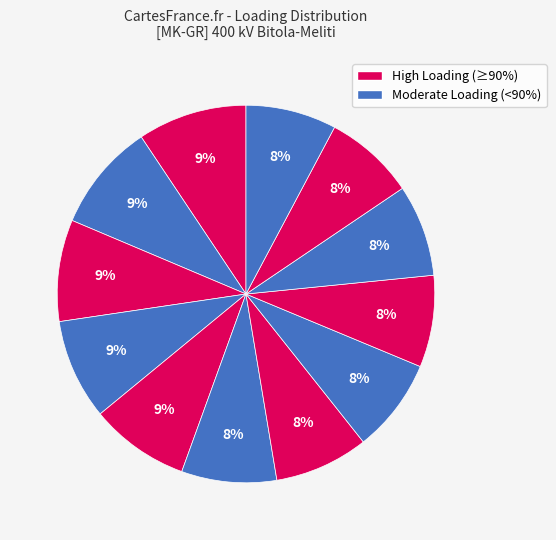

Count the number of slices in the pie.

12